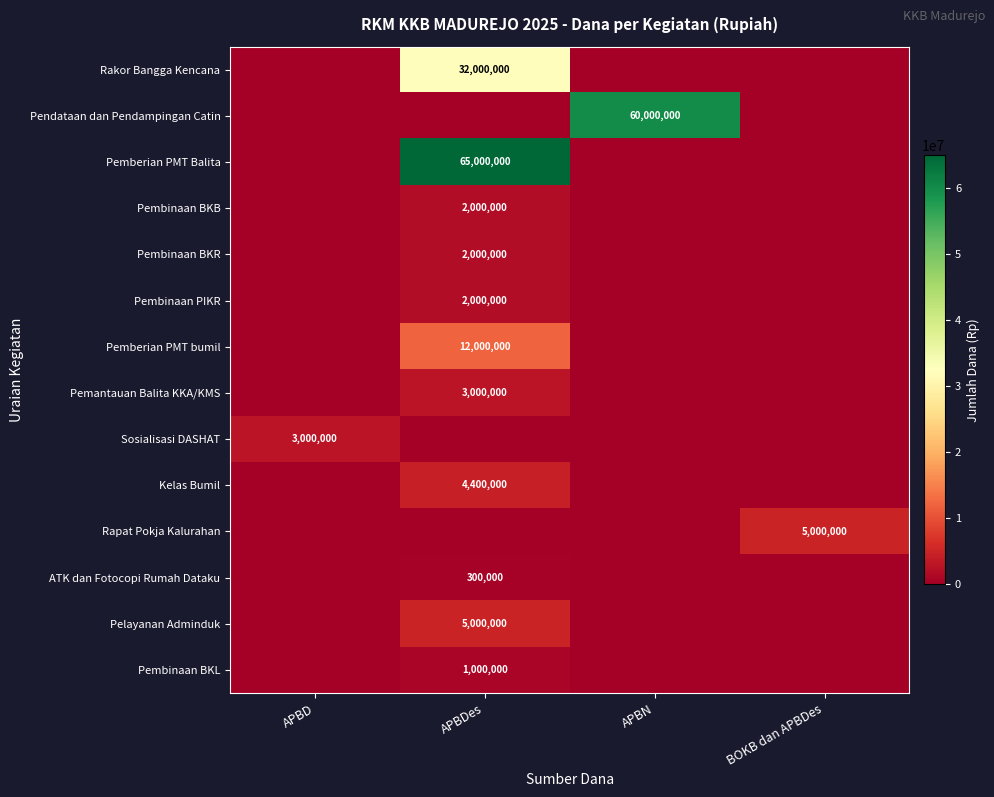

The value of Sosialisasi DASHAT at APBD is 3000000. True or false?

True